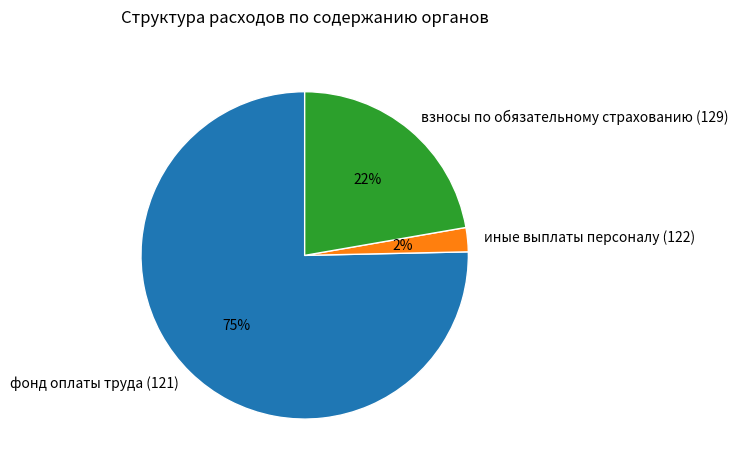

Which has a higher value, иные выплаты персоналу (122) or фонд оплаты труда (121)?

фонд оплаты труда (121)